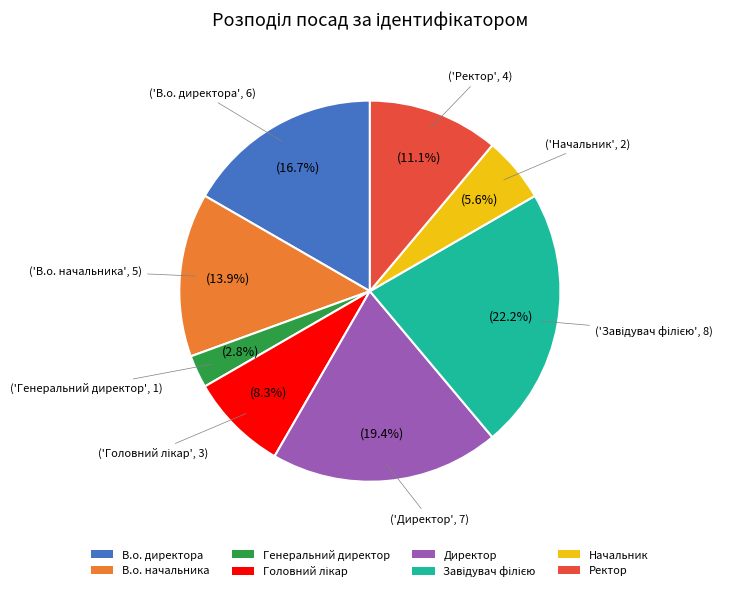

Approximately how many times larger is the value at В.о. директора compared to Начальник?

3.0